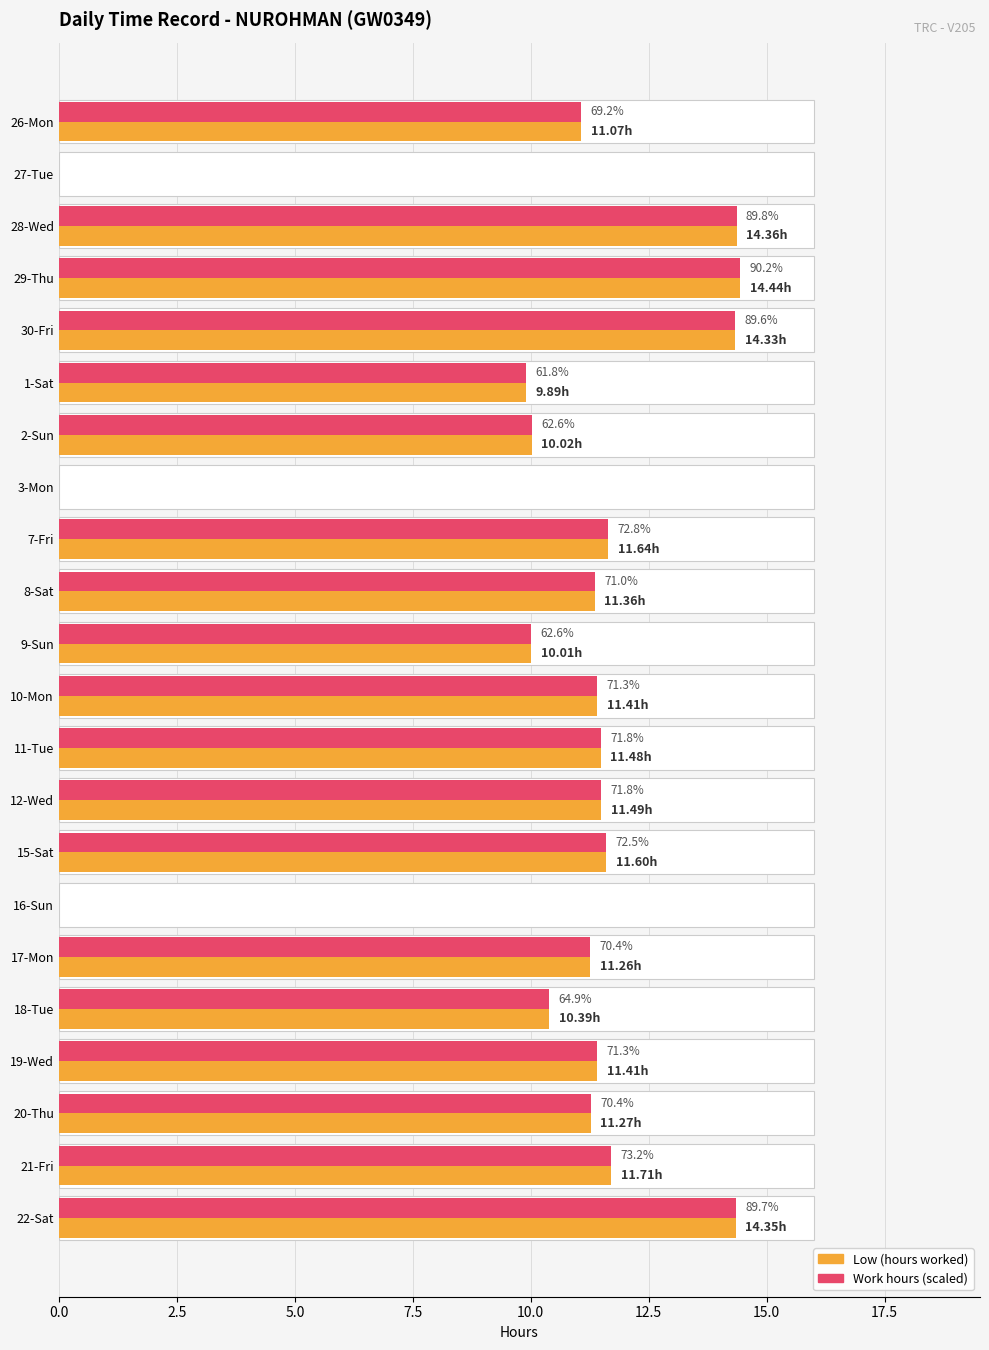

What is the maximum value for Low (hours worked)?

14.4